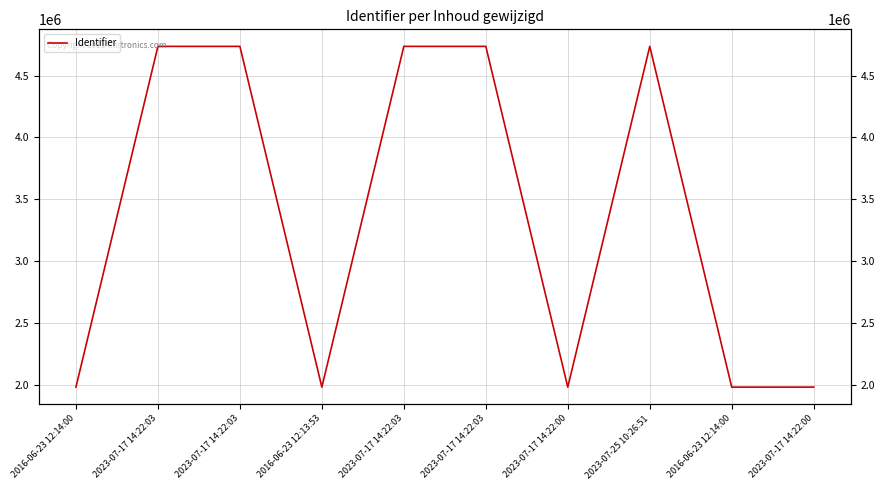

What is the difference between the maximum and minimum values?

2758326